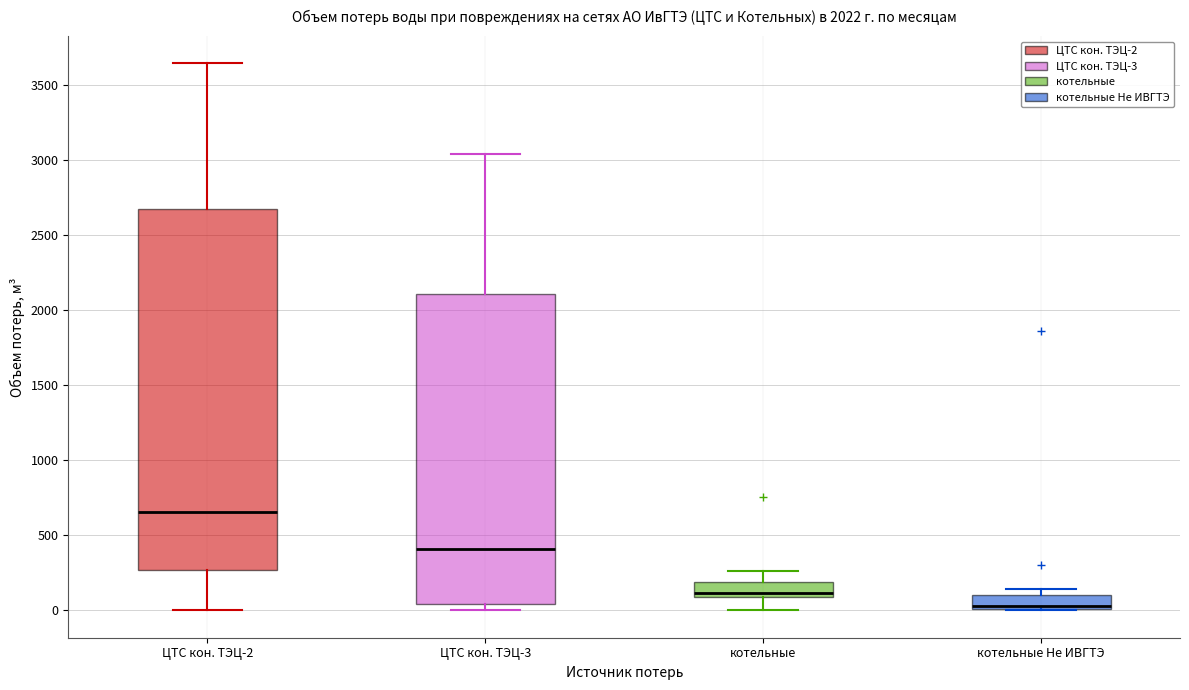

Which box's median line is the highest?

ЦТС кон. ТЭЦ-2